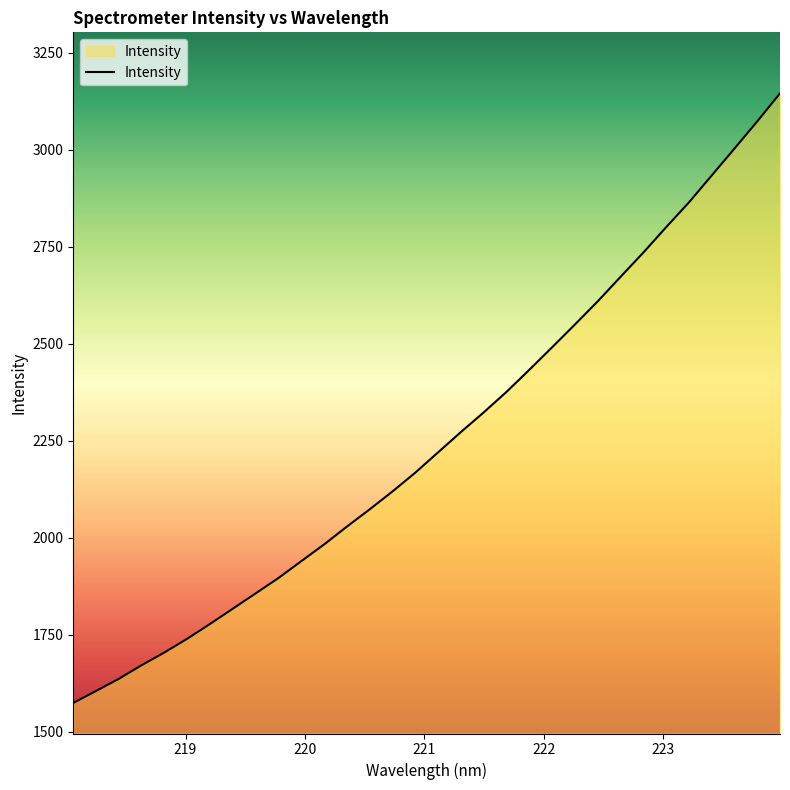

What is the greatest value displayed?

3145.5